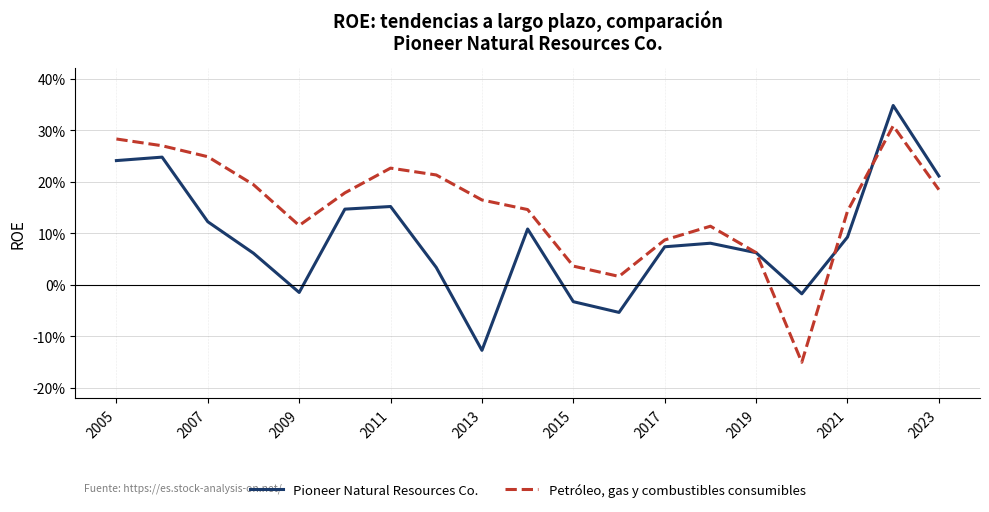

Is this an area chart (filled region under the line)?

No